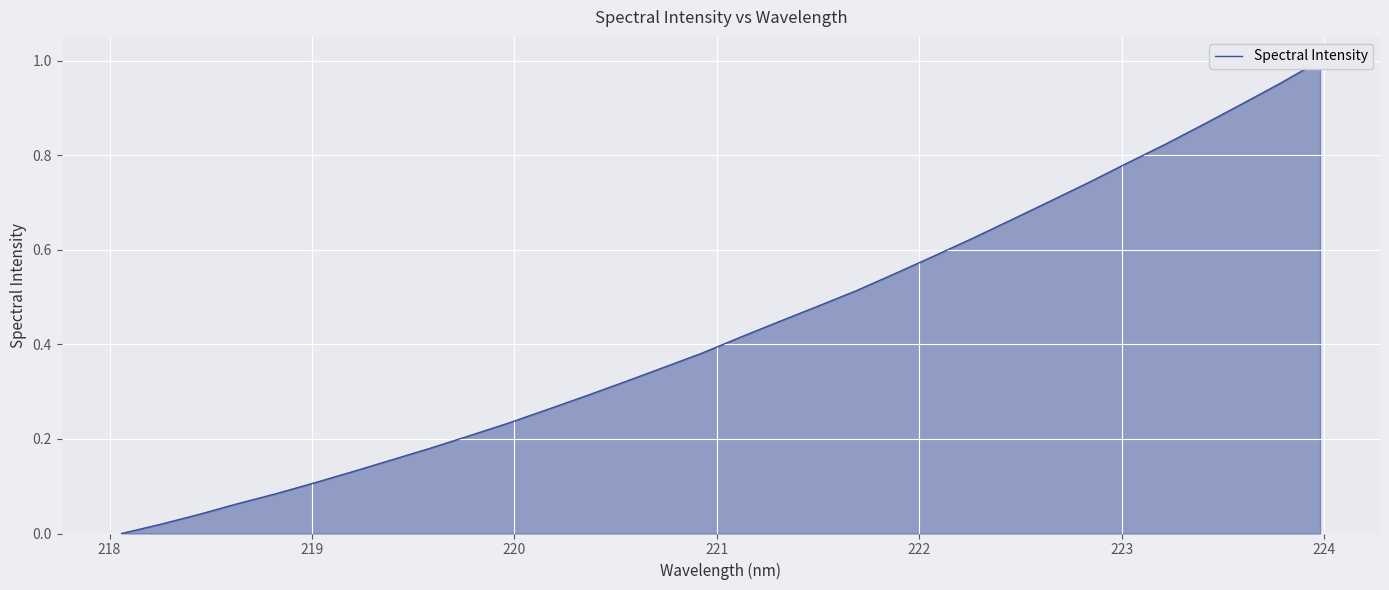

Does the chart display data point markers on the line(s)?

No